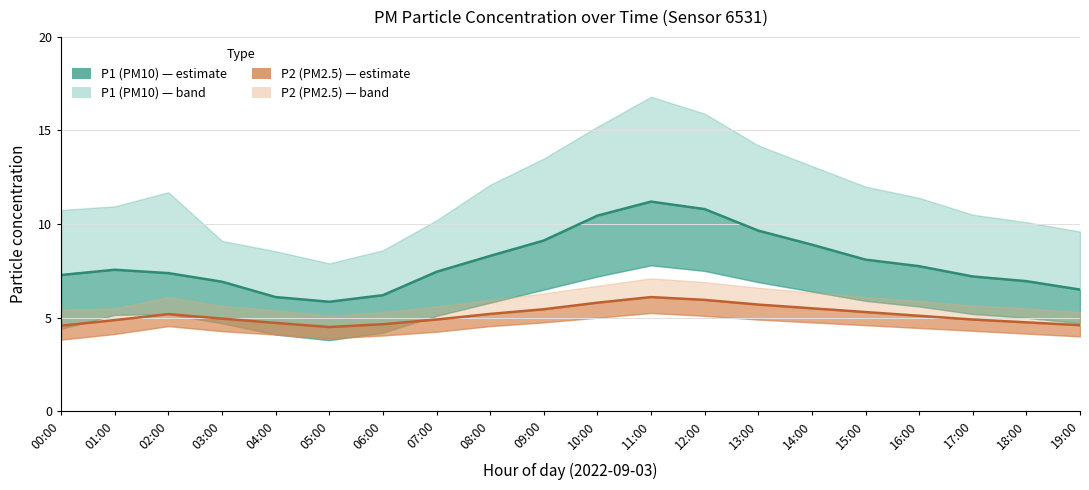

What position from the left is 04:00?

5